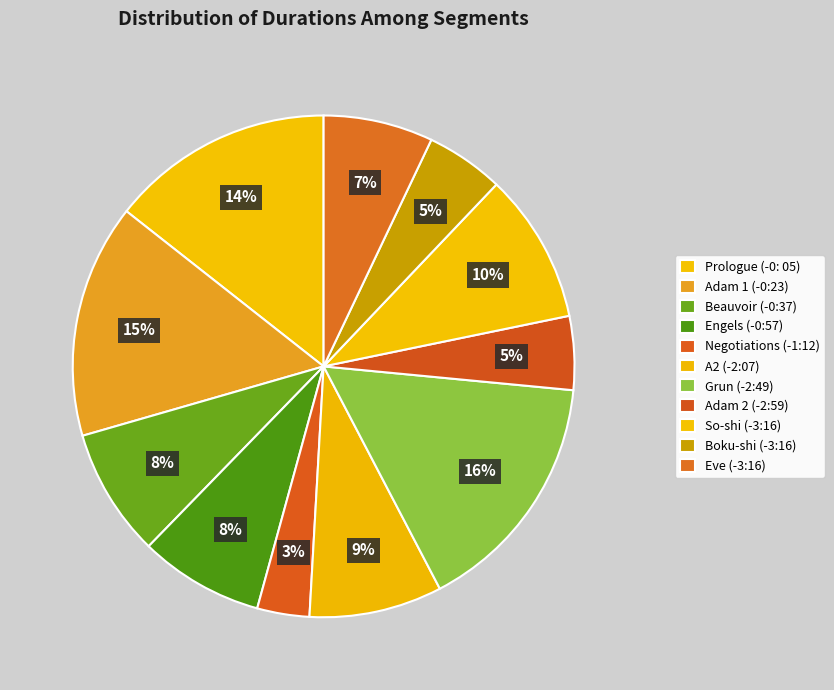

How many slices are in this pie chart?

11